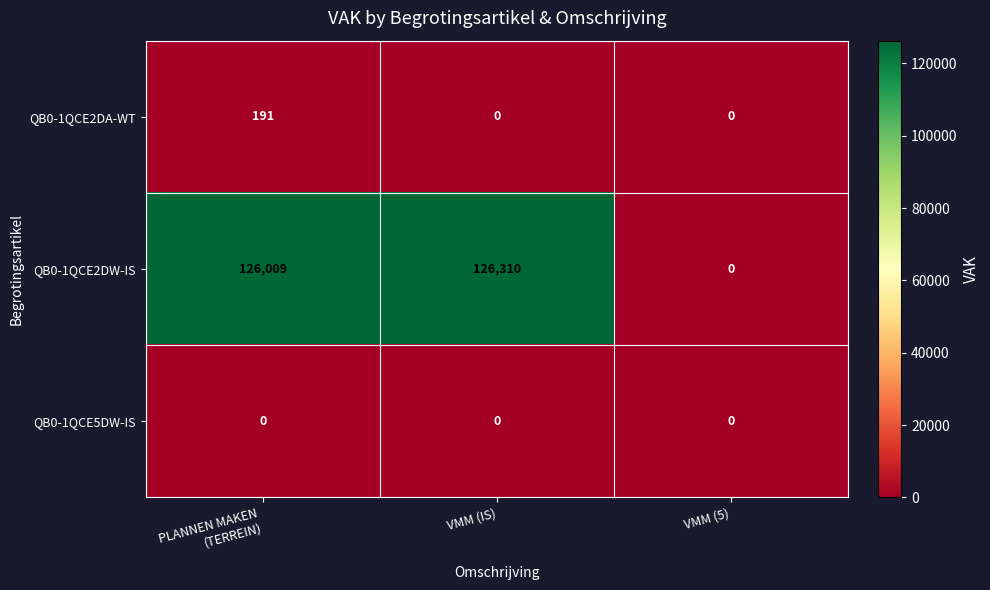

Which series has the widest spread of values?

QB0-1QCE2DW-IS